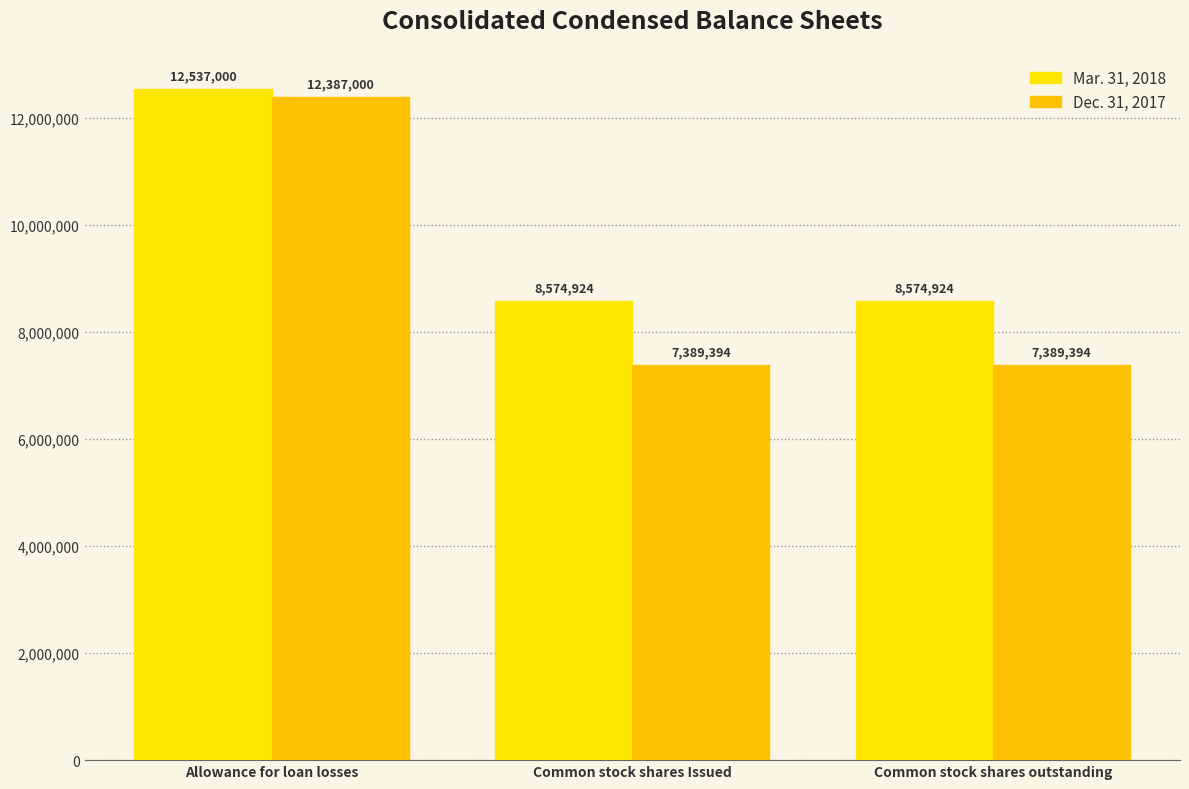

Count the number of data series in this chart.

2